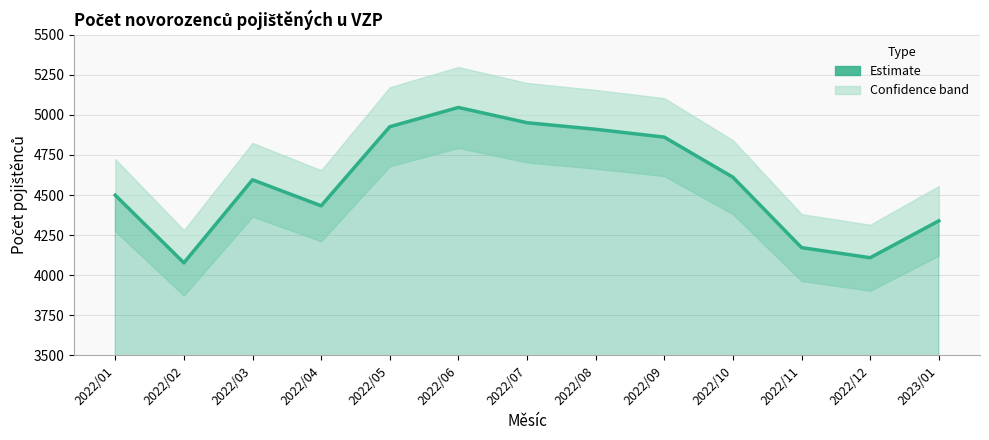

True or false: there are more than 1 points higher than both neighbors.

True